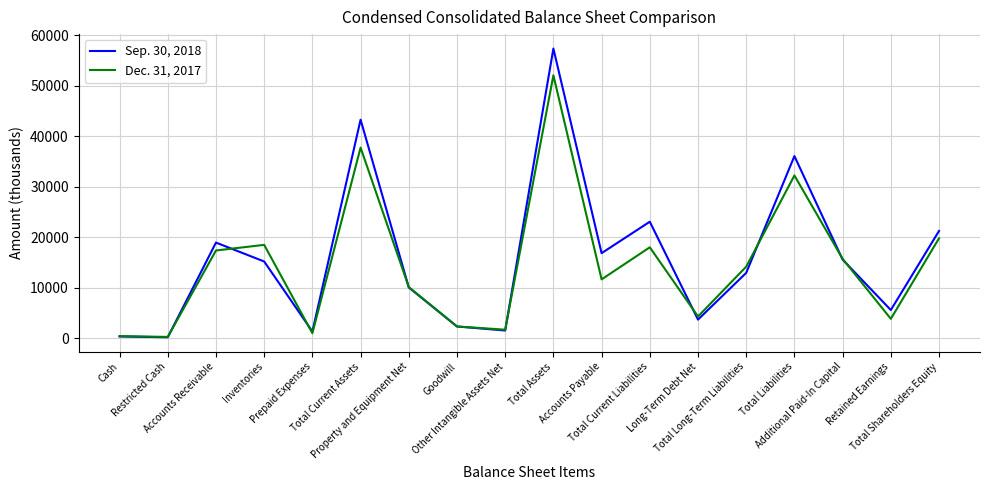

Which series has the widest spread of values?

Sep. 30, 2018